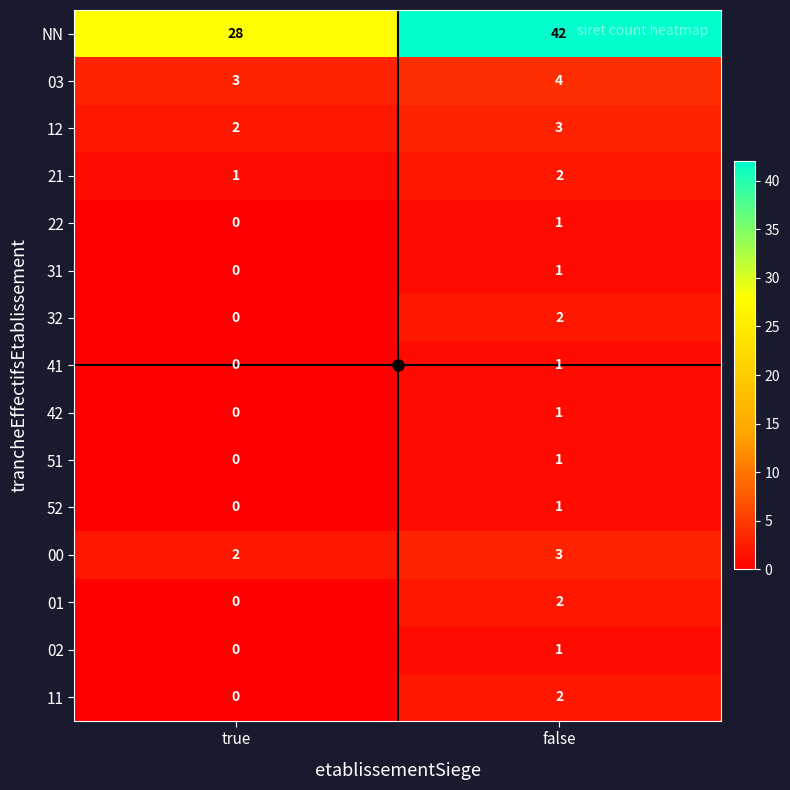

What is the maximum value shown in the chart?

42